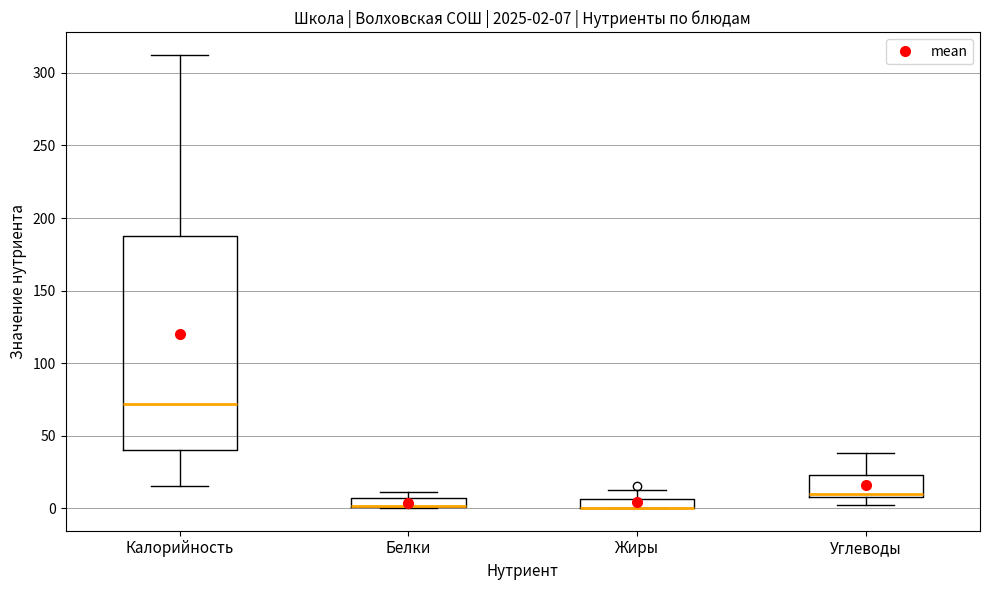

Which box is the tallest, from its lower edge to its upper edge?

Калорийность